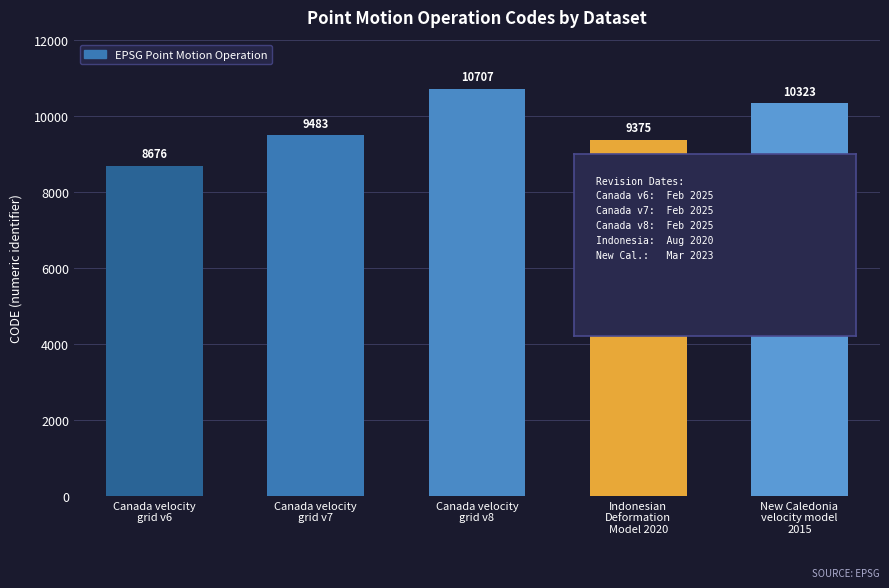

What position from the left is Canada velocity
grid v6?

1